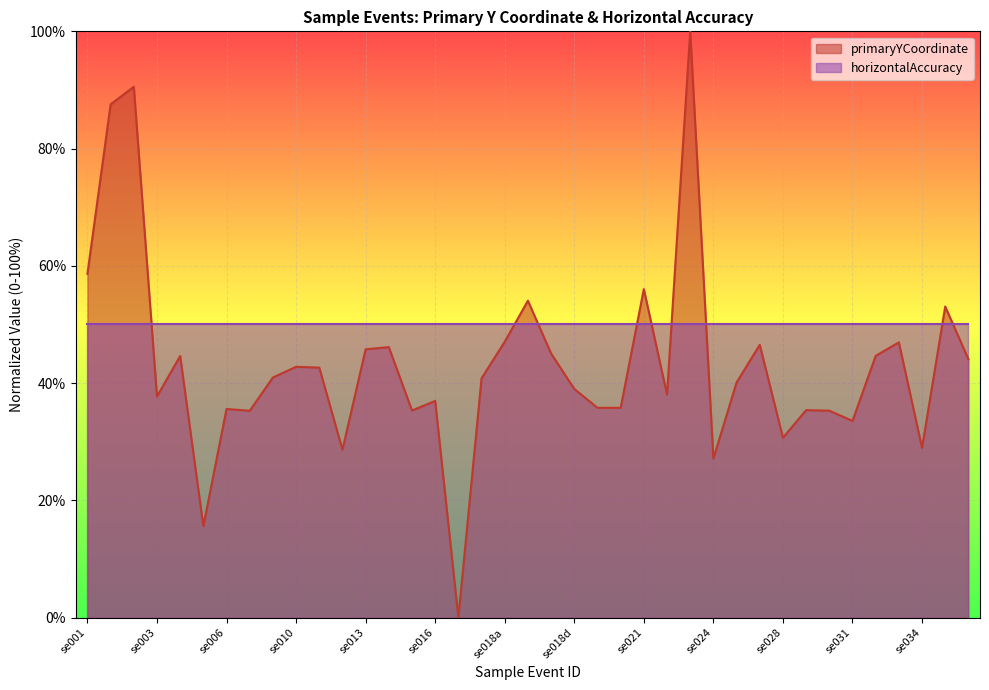

At which category does the data reach its first local peak?

se02a